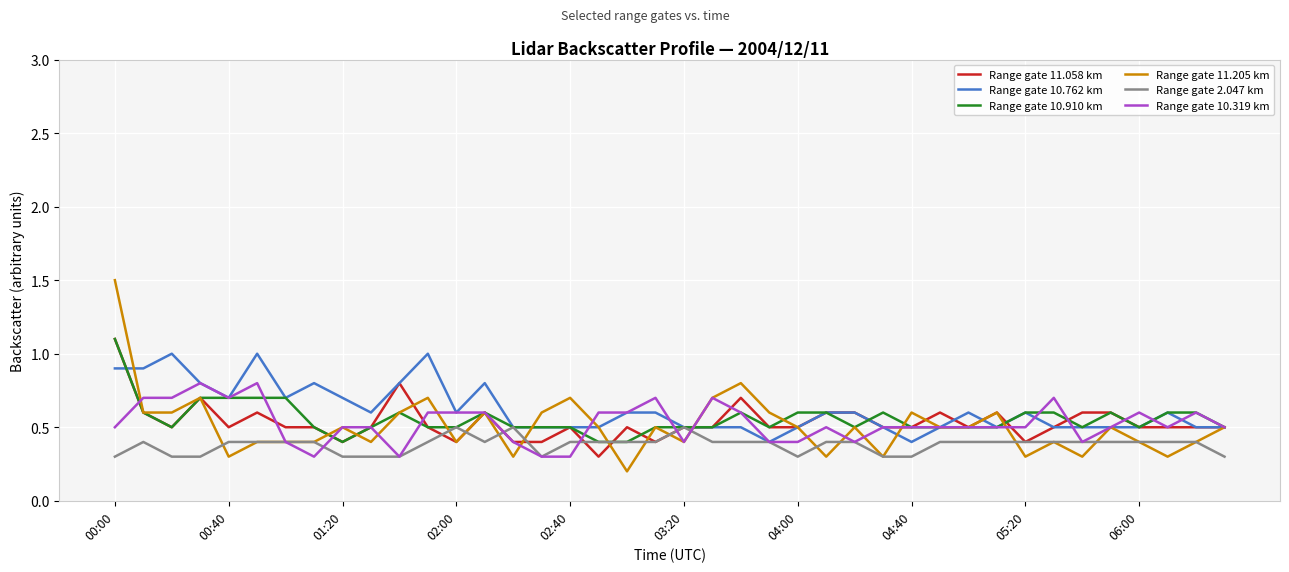

What is the lowest value of the Range gate 10.910 km series?

0.4